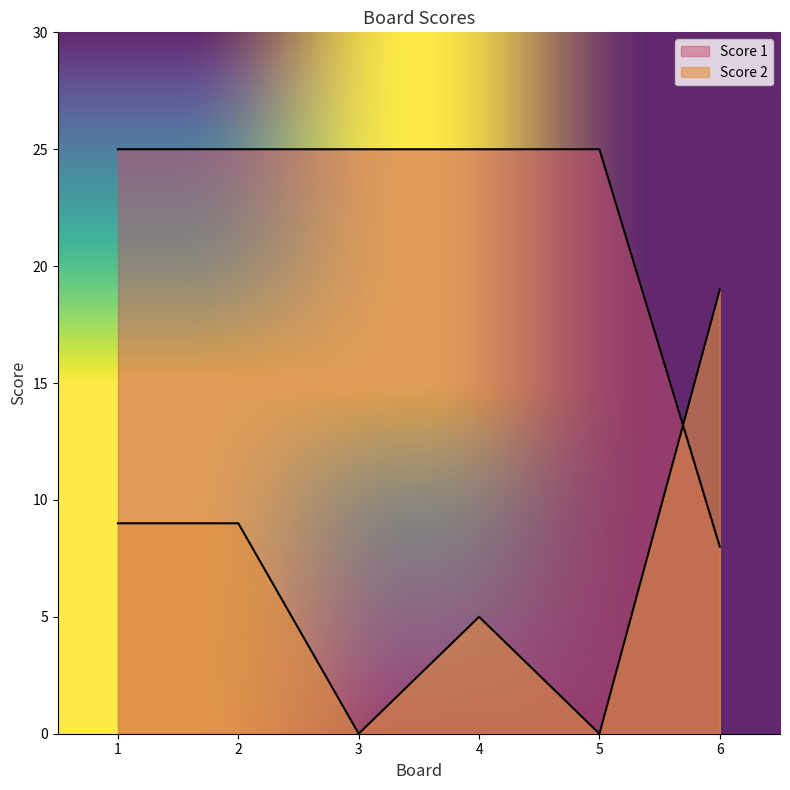

Where do Score 2 and Score 1 first cross each other?

5 and 6